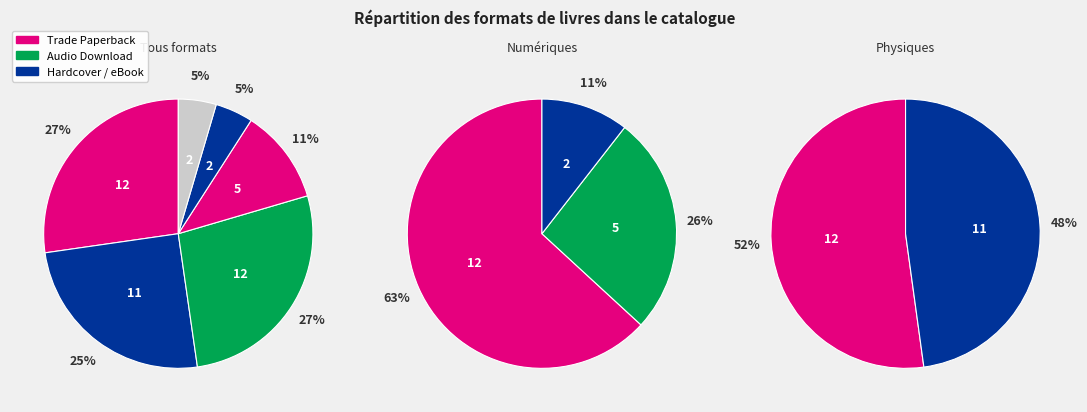

Approximately how many times larger is the value at eBook compared to Hardcover?

1.1